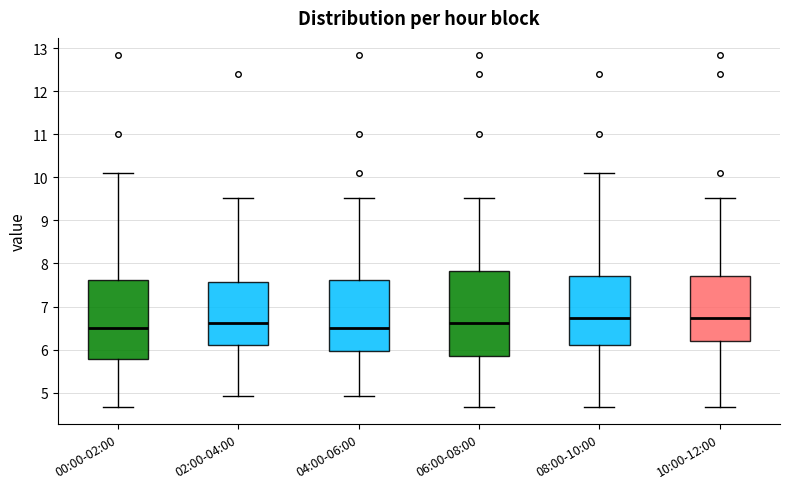

Which box is the tallest, from its lower edge to its upper edge?

06:00-08:00